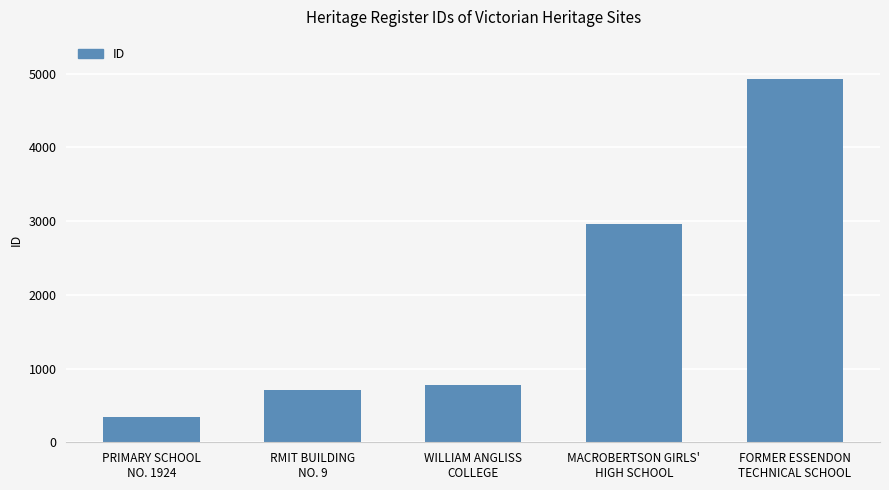

Reading left to right, what are all the values shown in this chart?

PRIMARY SCHOOL
NO. 1924=340	RMIT BUILDING
NO. 9=710	WILLIAM ANGLISS
COLLEGE=771	MACROBERTSON GIRLS'
HIGH SCHOOL=2961	FORMER ESSENDON
TECHNICAL SCHOOL=4929